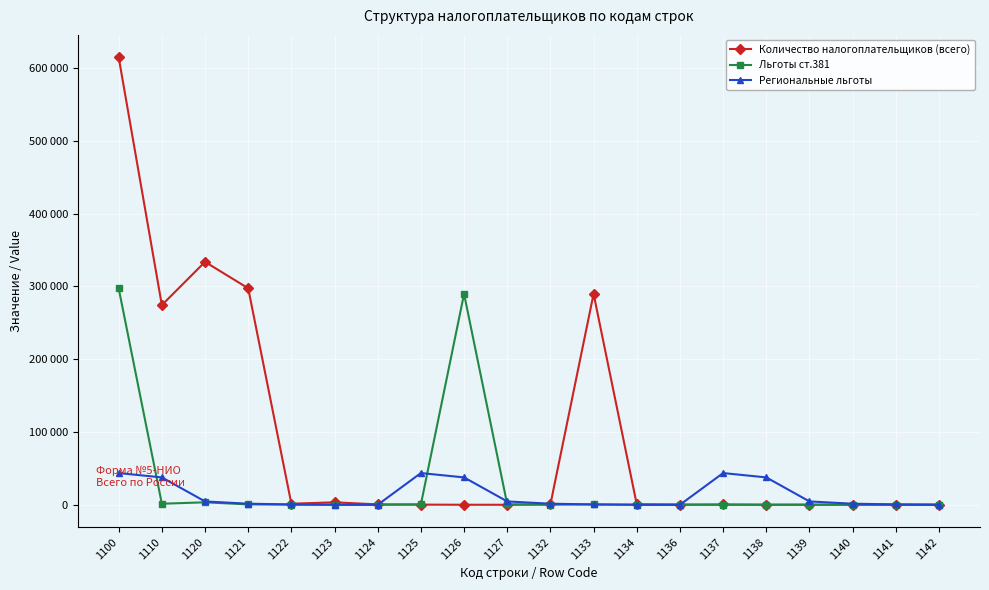

True or false: Льготы ст.381 has a value of 29 at 1123.

True